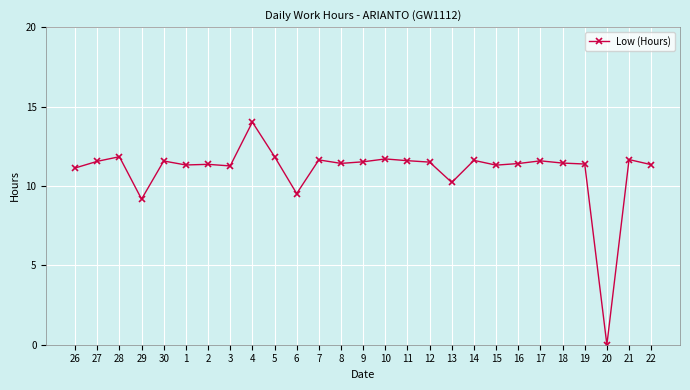

Where does the data first go above 11?

26